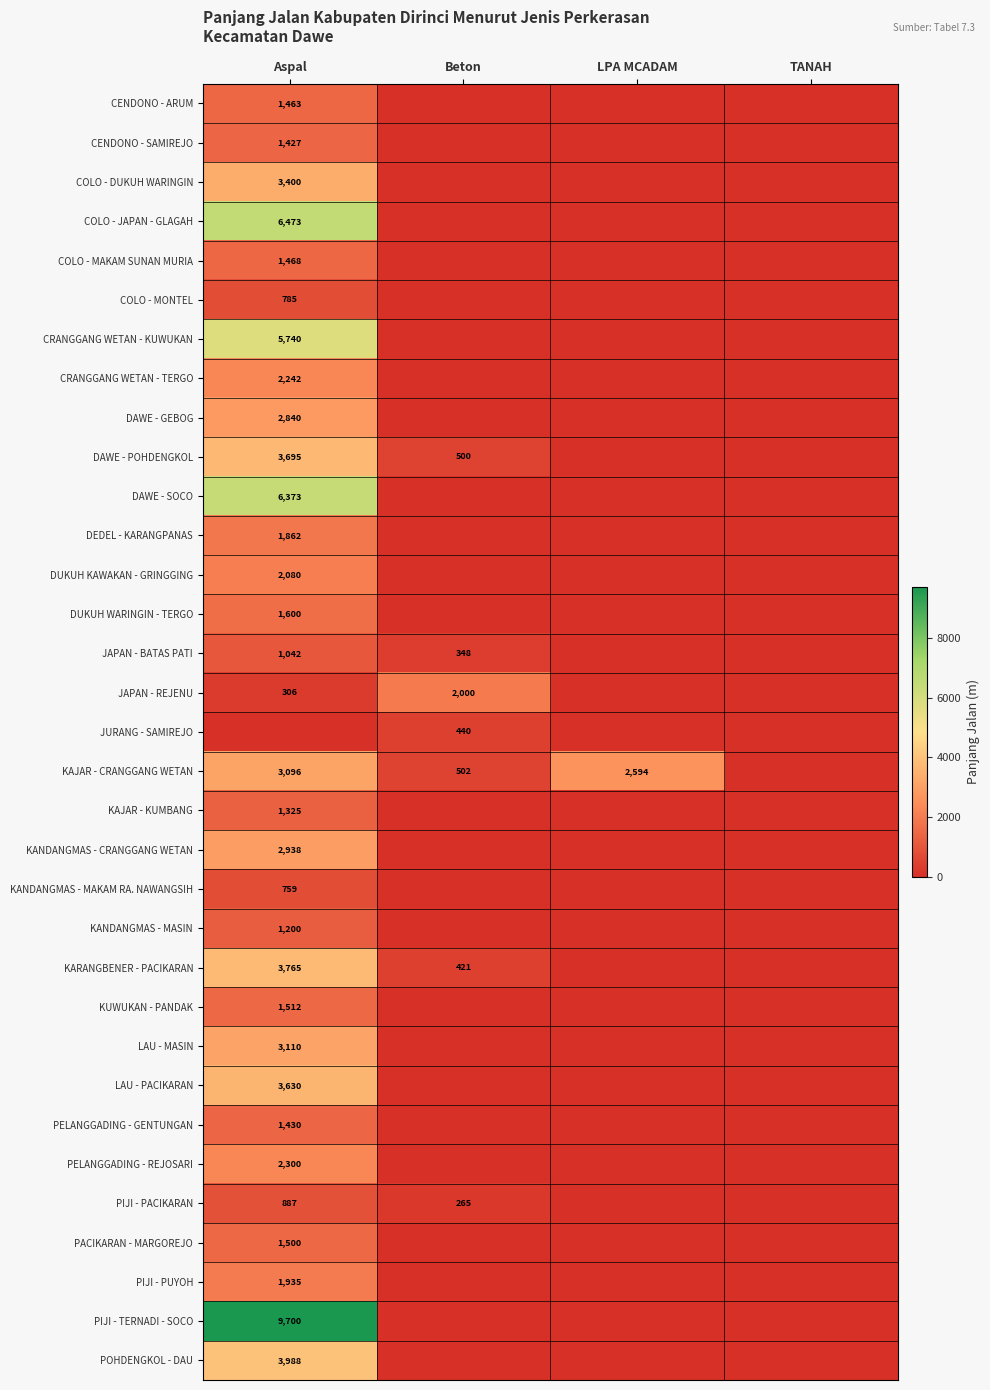

Which label corresponds to the largest value in the chart?

Aspal